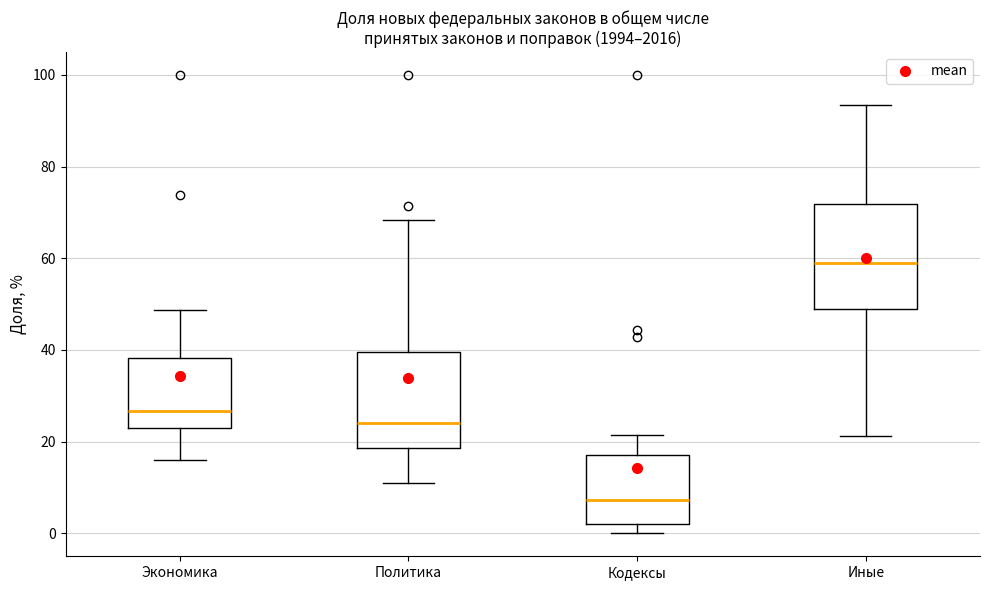

Which box has the lowest median line?

Кодексы